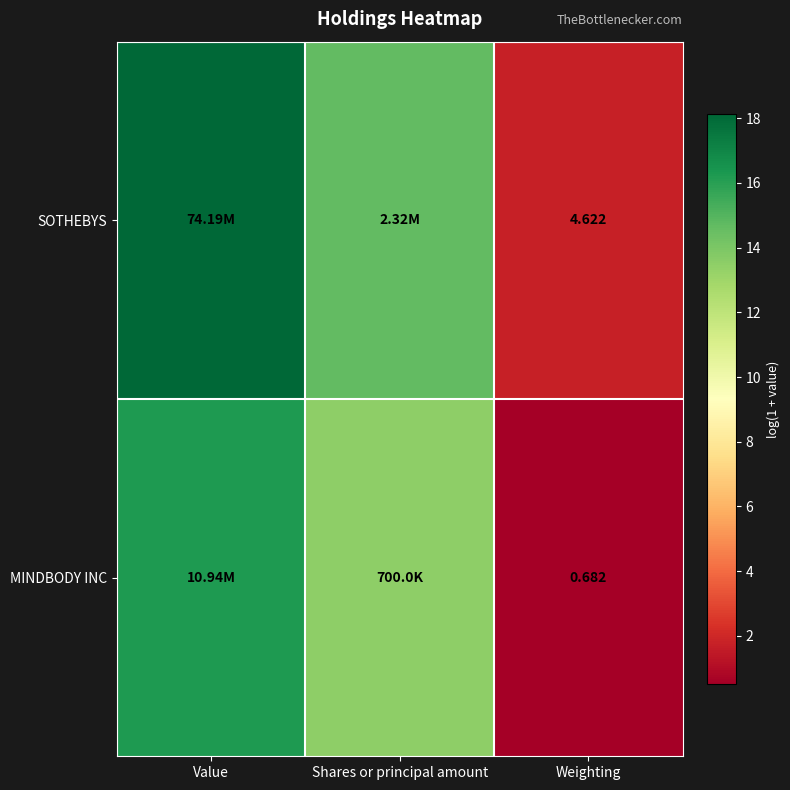

The value of MINDBODY INC at Shares or principal amount is 6.8. True or false?

False